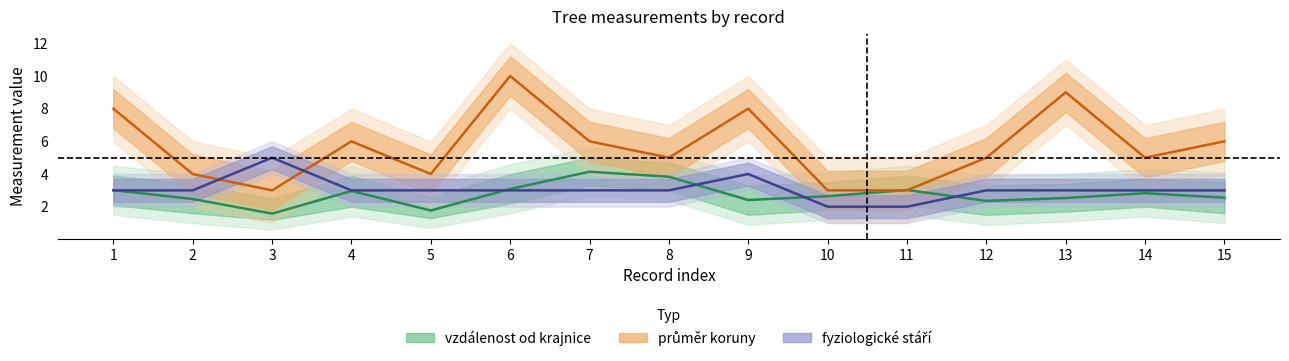

What is the value of the vzdálenost od krajnice point at the 3rd from the left?

1.6